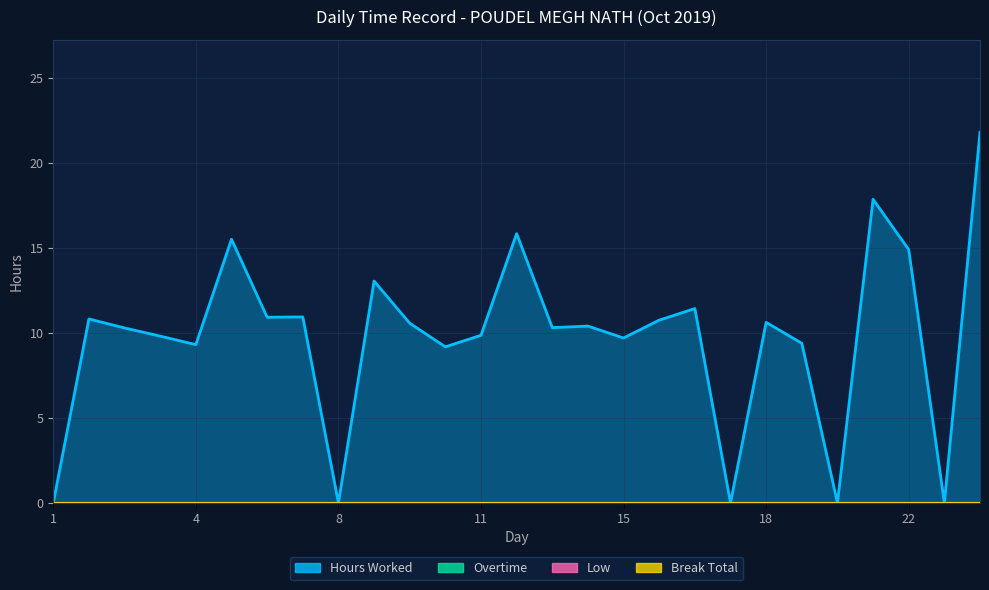

Where is Overtime nearest to the value 0?

1